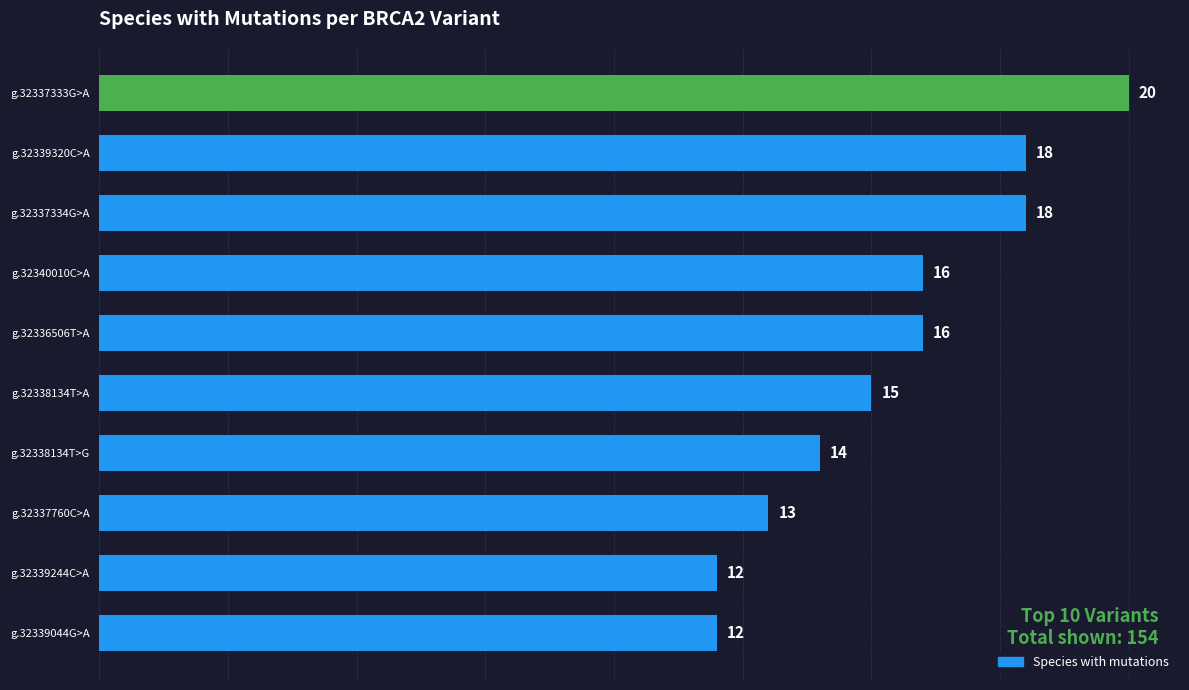

Which has a higher value, g.32339320C>A or g.32337760C>A?

g.32339320C>A